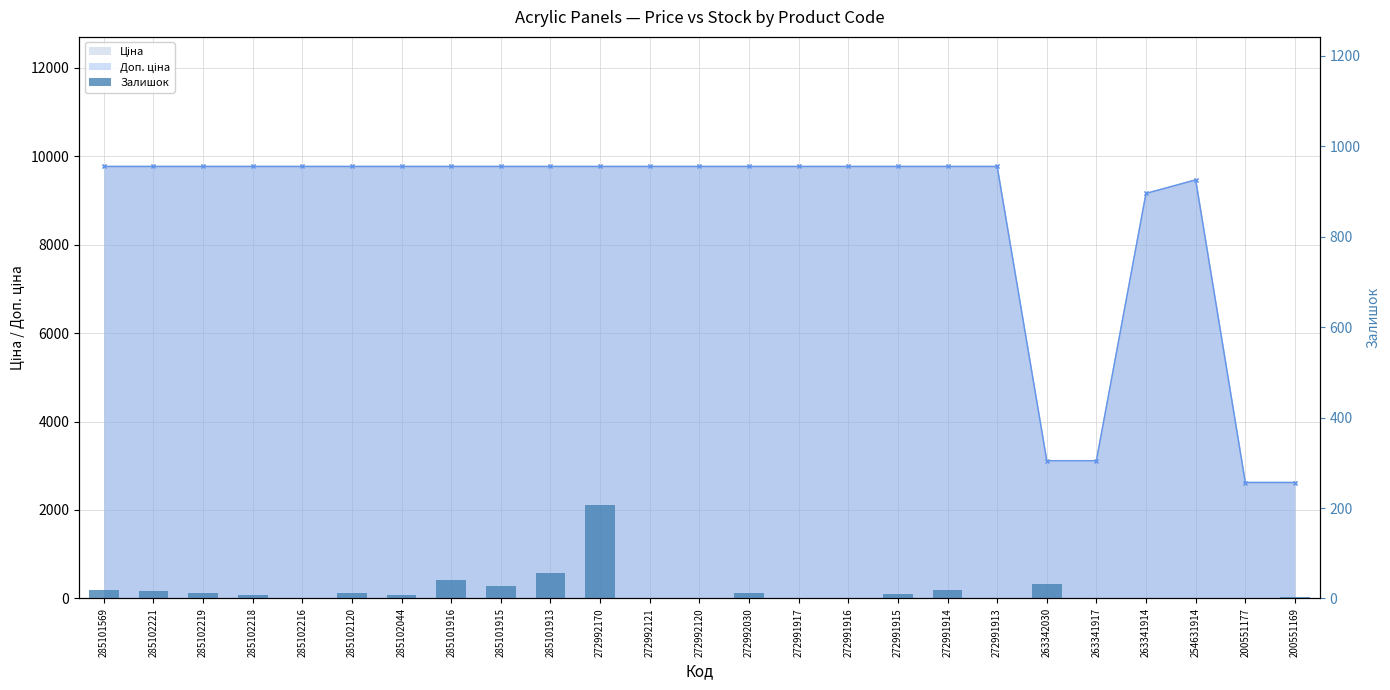

The chart shows a value of -111 at 272991917. True or false?

False